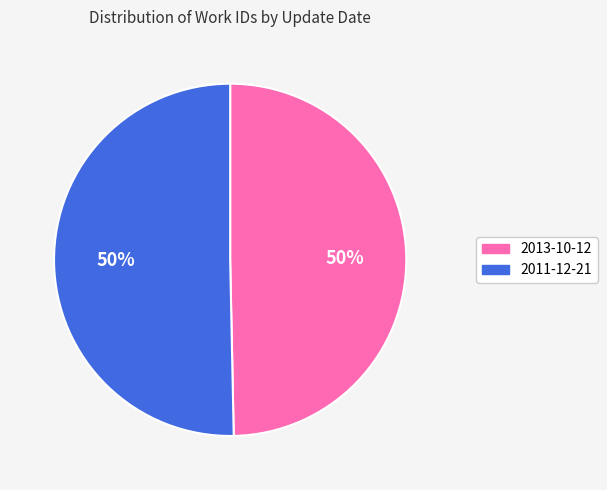

To the nearest percent, what is the average slice percentage?

50%